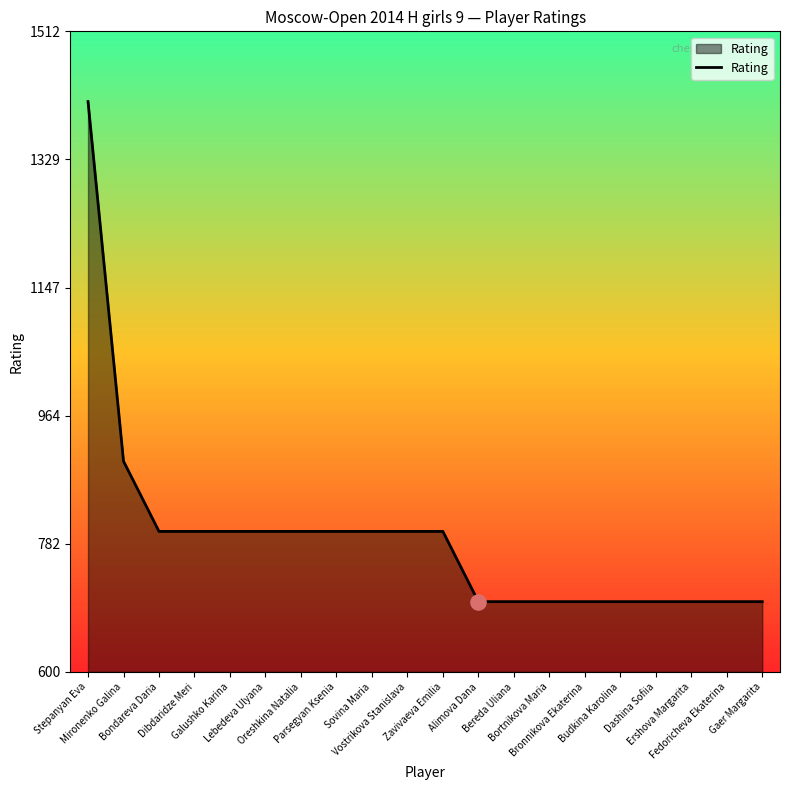

Between Oreshkina Natalia and Gaer Margarita, which is larger?

Oreshkina Natalia